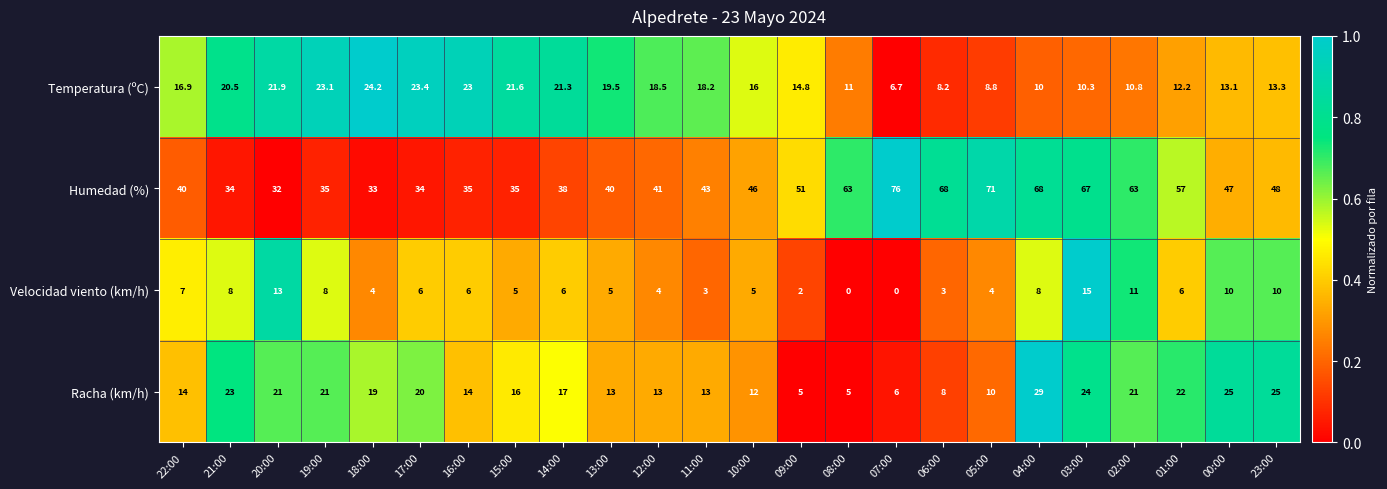

What is the spread (max minus min) of values at 19:00?

27.0